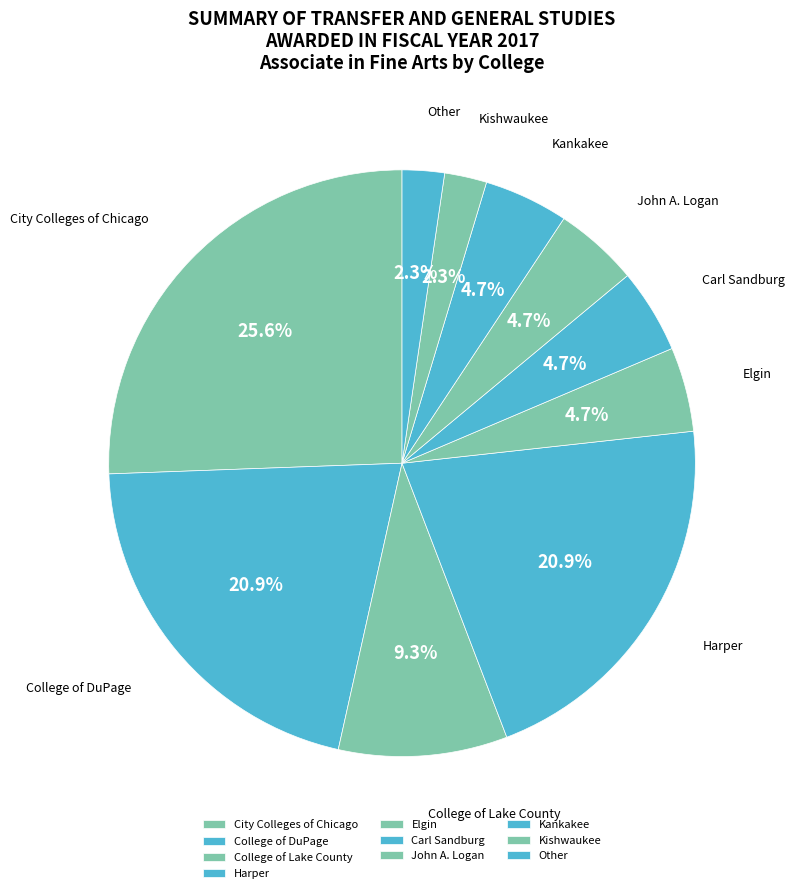

Which category has the biggest portion of the pie?

City Colleges of Chicago